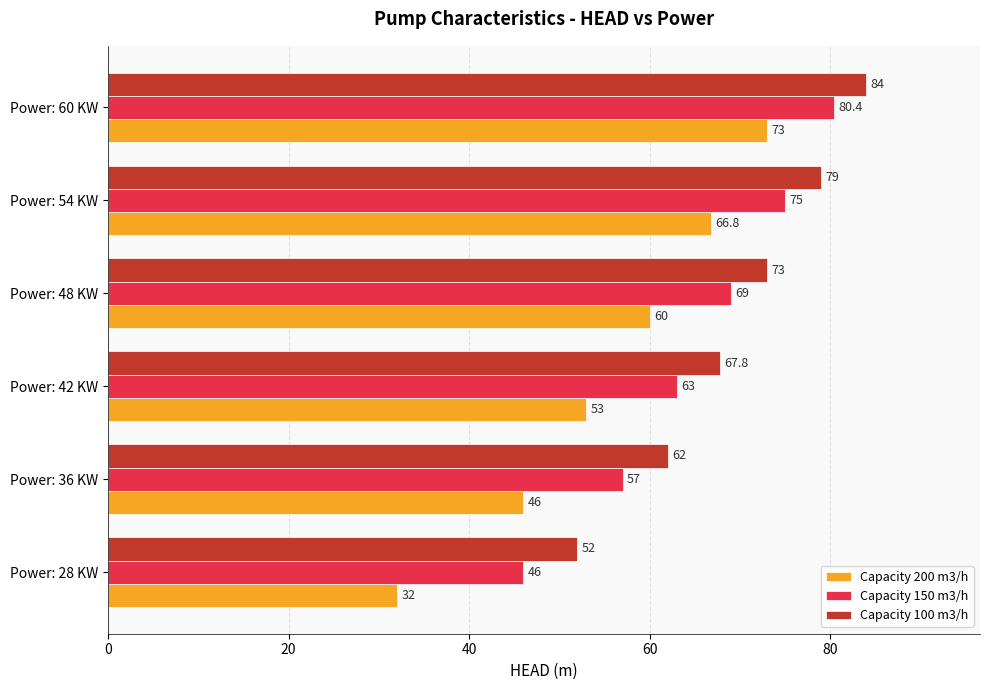

The Capacity 100 m3/h series shows 52.0 at Power: 28 KW. True or false?

True